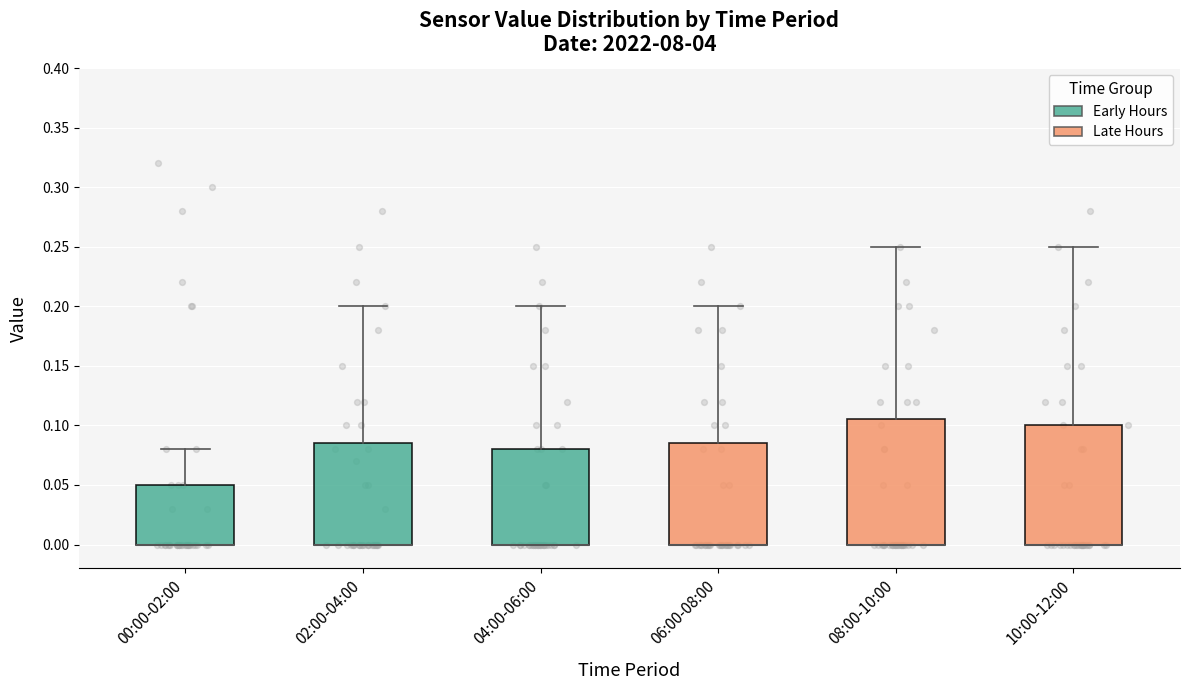

Reading left to right, read every box against the y-axis: the position of its median line, the range the box covers, and the ends of its whiskers. The values are not printed on the chart, so give them approximately, as read against the axis.

00:00-02:00: median 0.000 (drawn on the box's lower edge), box 0.000 to 0.050, whiskers 0.000 to 0.080
02:00-04:00: median 0.000 (drawn on the box's lower edge), box 0.000 to 0.085, whiskers 0.000 to 0.200
04:00-06:00: median 0.000 (drawn on the box's lower edge), box 0.000 to 0.080, whiskers 0.000 to 0.200
06:00-08:00: median 0.000 (drawn on the box's lower edge), box 0.000 to 0.085, whiskers 0.000 to 0.200
08:00-10:00: median 0.000 (drawn on the box's lower edge), box 0.000 to 0.105, whiskers 0.000 to 0.250
10:00-12:00: median 0.000 (drawn on the box's lower edge), box 0.000 to 0.100, whiskers 0.000 to 0.250